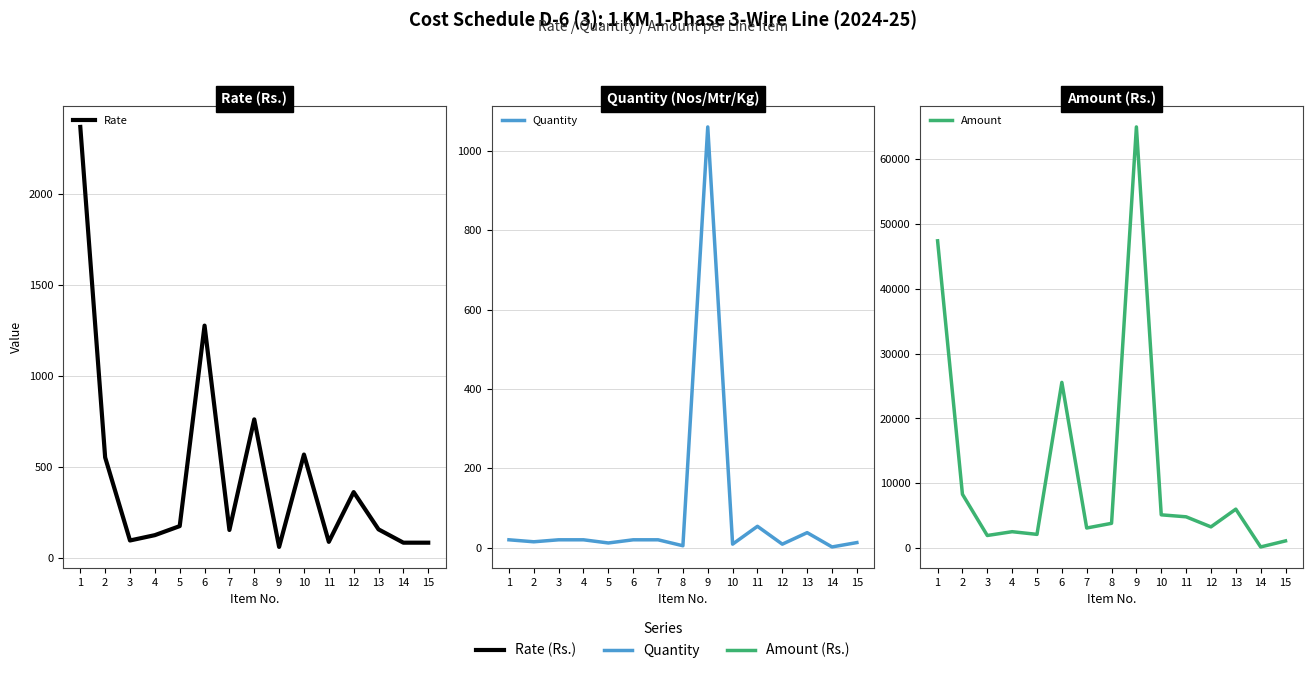

How many distinct data groups are displayed?

3